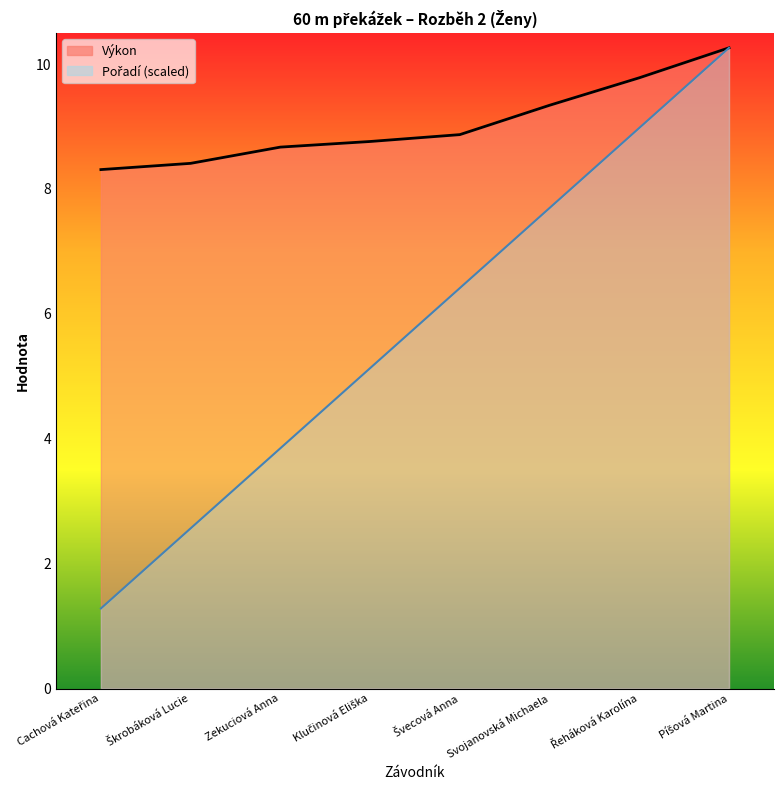

Is the value of Výkon at Zekuciová Anna greater than the value of Pořadí at Zekuciová Anna?

Yes